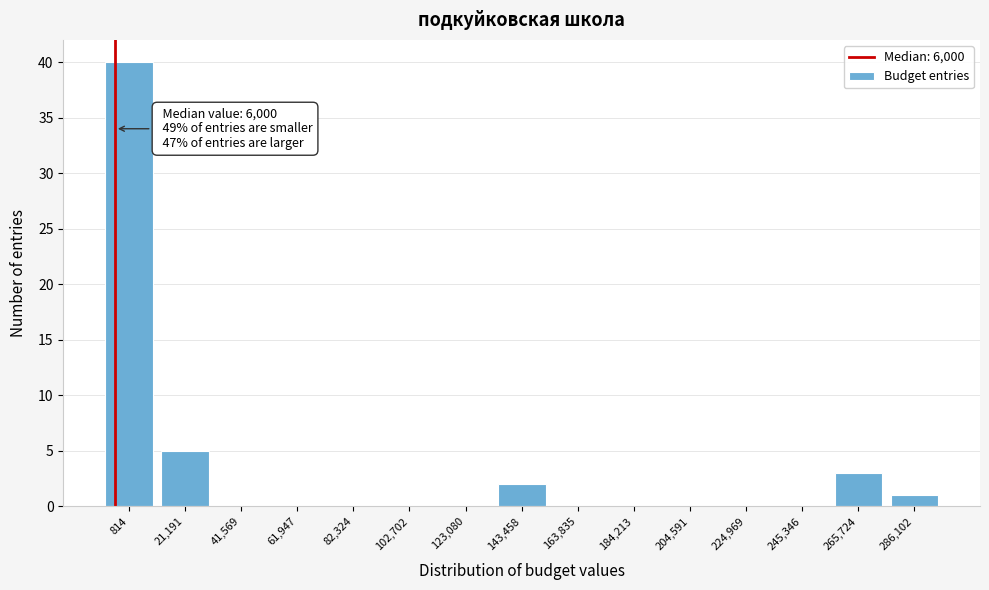

Reading left to right, extract all data points from this chart.

814=40	21,191=5	41,569=0	61,947=0	82,324=0	102,702=0	123,080=0	143,458=2	163,835=0	184,213=0	204,591=0	224,969=0	245,346=0	265,724=3	286,102=1